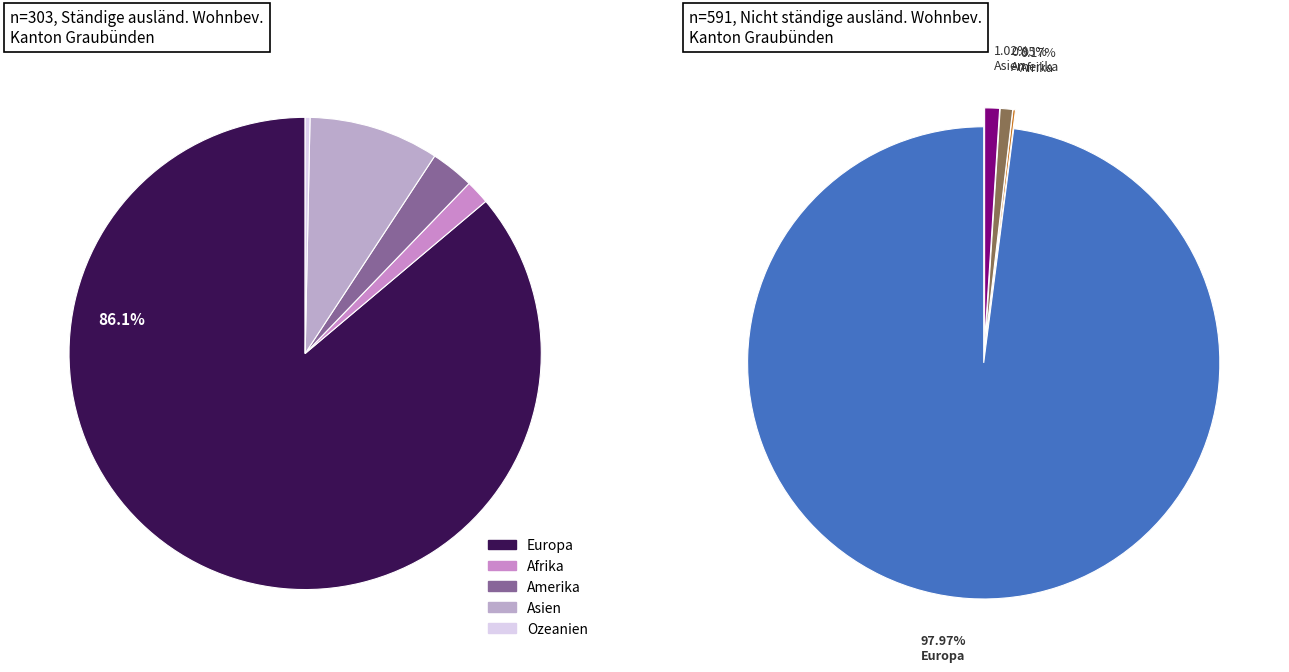

True or false: Afrika accounts for 11% of the total.

False